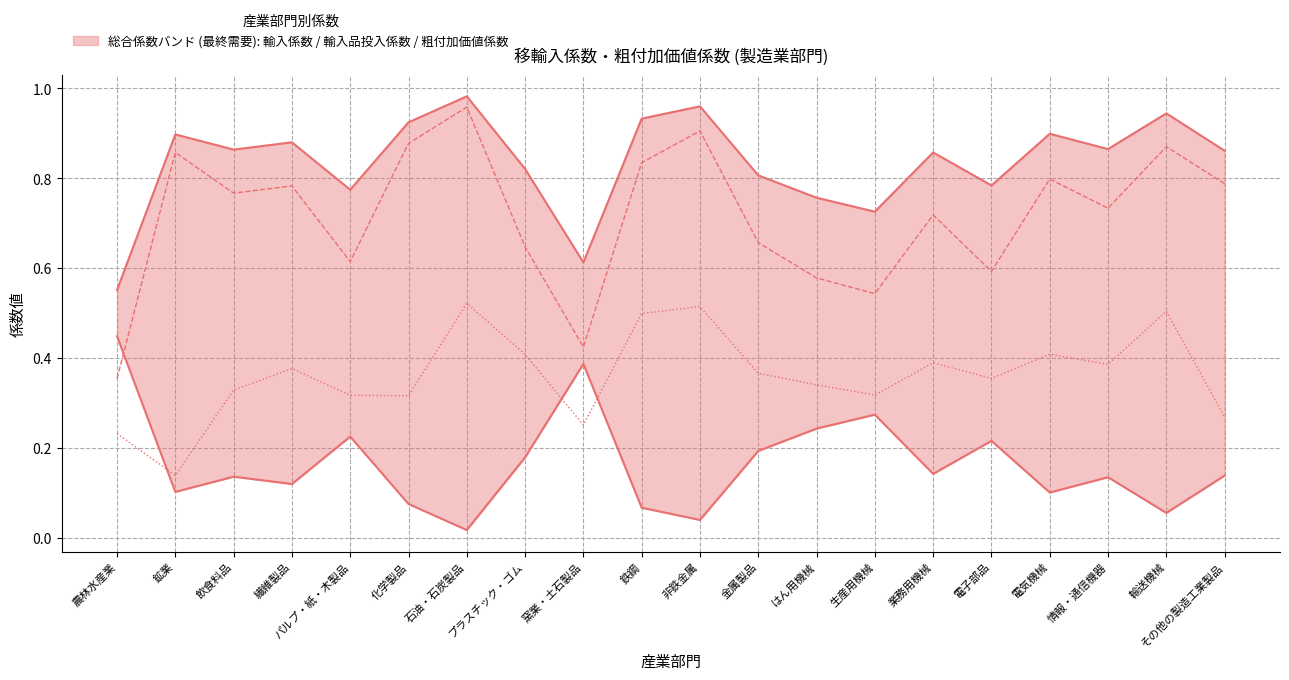

Count the number of categories in the chart.

20